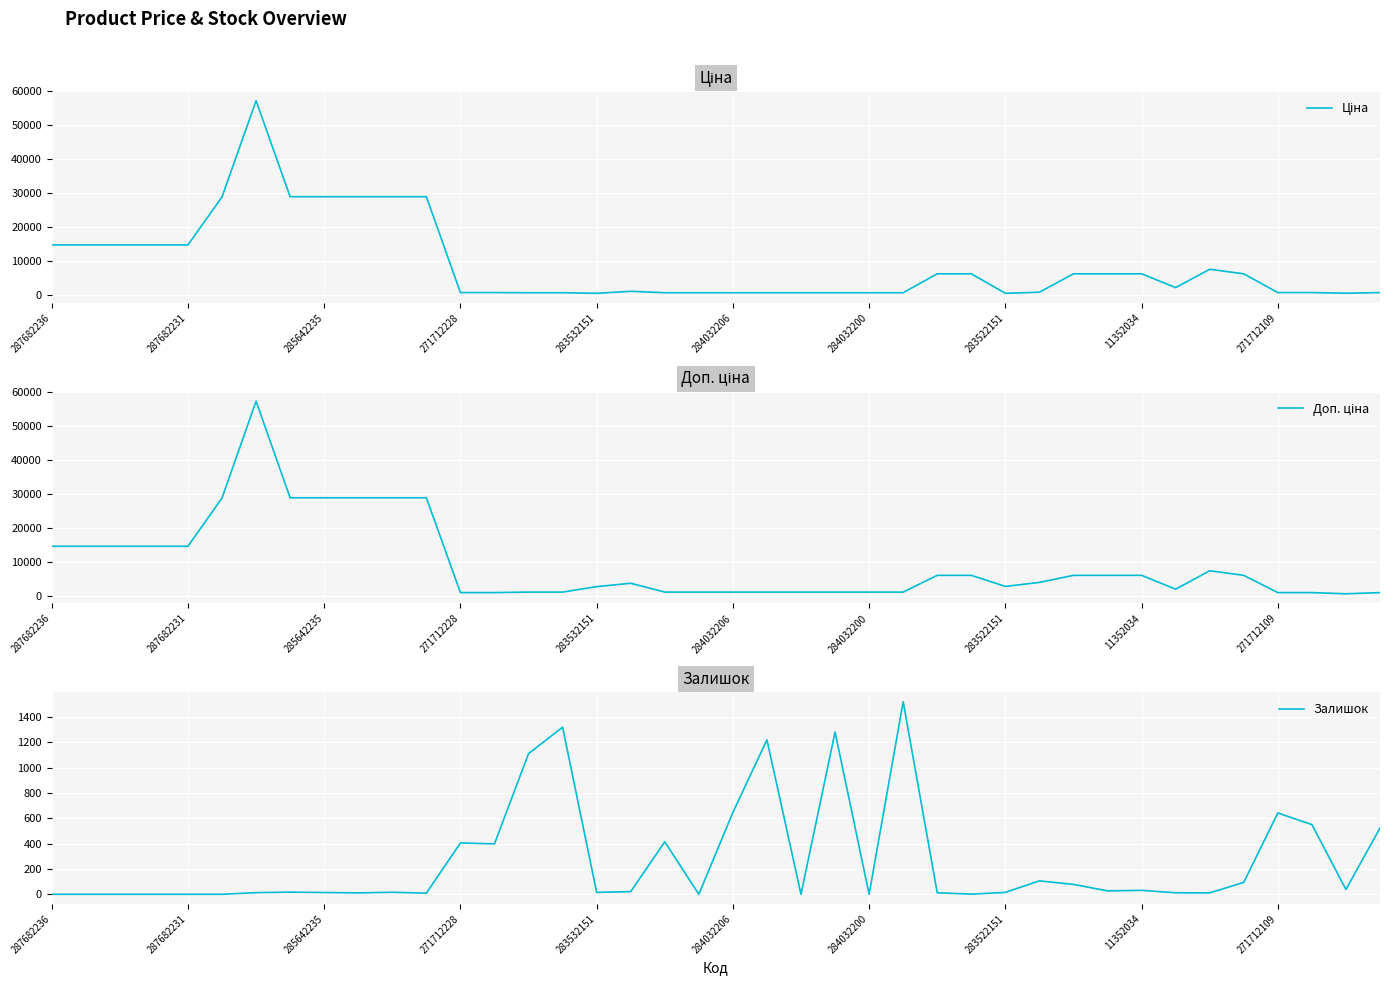

True or false: Ціна and Доп. ціна cross at least once.

False